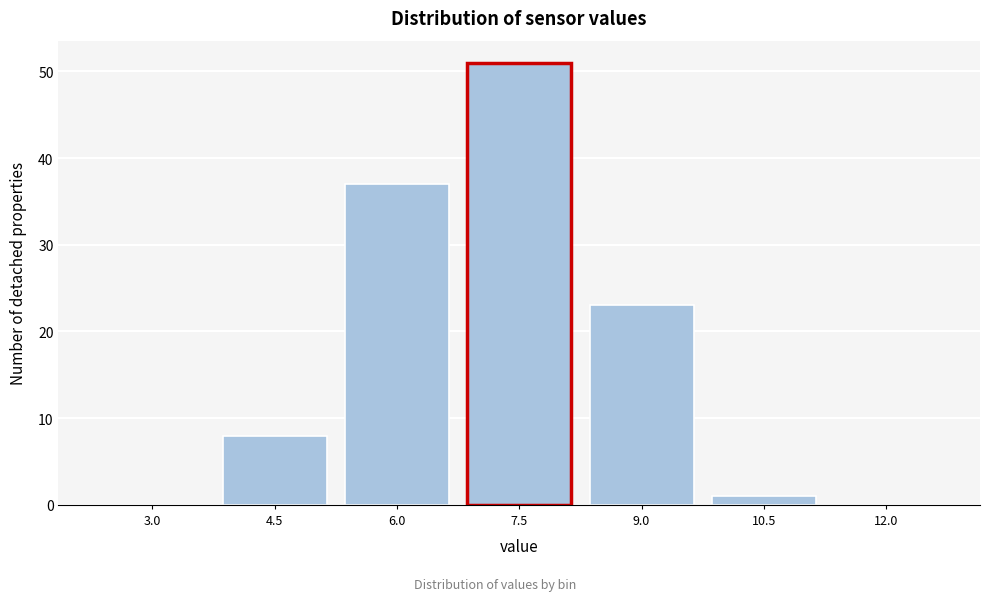

Reading left to right, extract all data points from this chart.

3.0=0	4.5=8	6.0=37	7.5=51	9.0=23	10.5=1	12.0=0